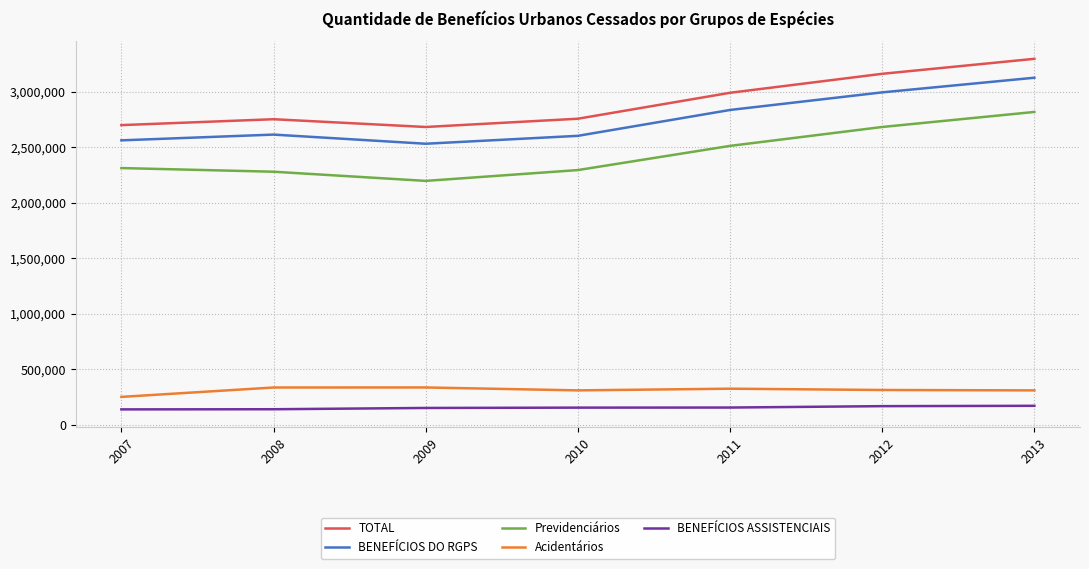

True or false: Previdenciários has more than 0 interior local peaks.

False